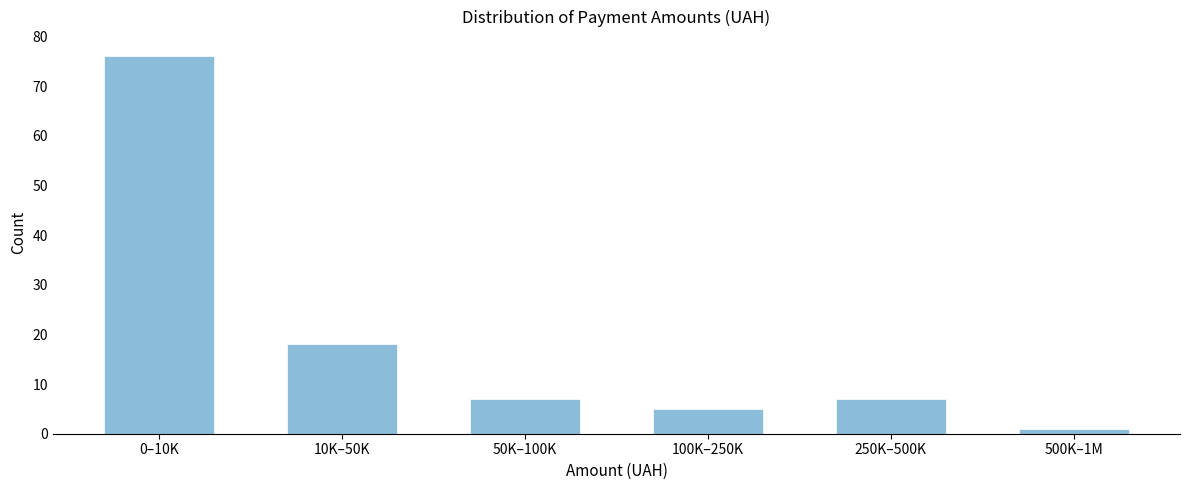

Reading left to right, transcribe all the data shown in this chart.

0–10K=76	10K–50K=18	50K–100K=7	100K–250K=5	250K–500K=7	500K–1M=1